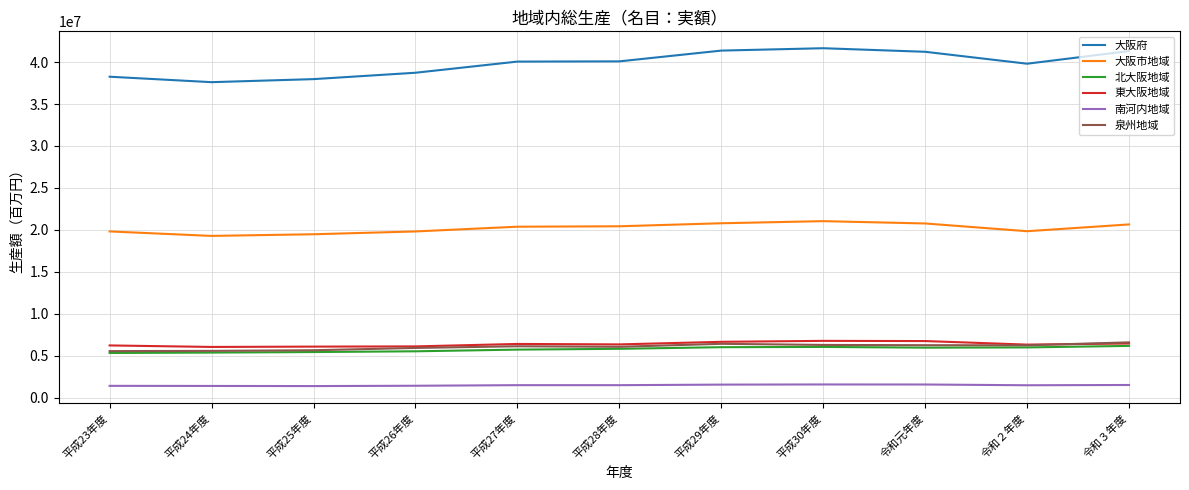

At how many categories does at least one series exceed 25775905?

11